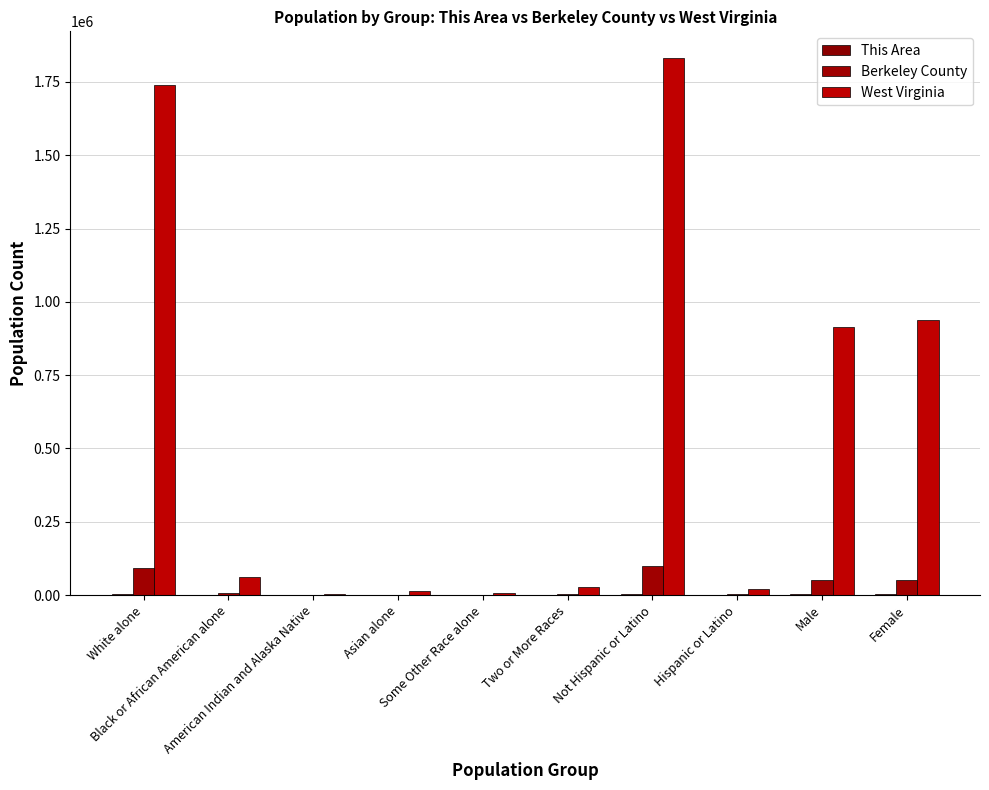

Are the bars grouped side by side (vs. stacked)?

Yes